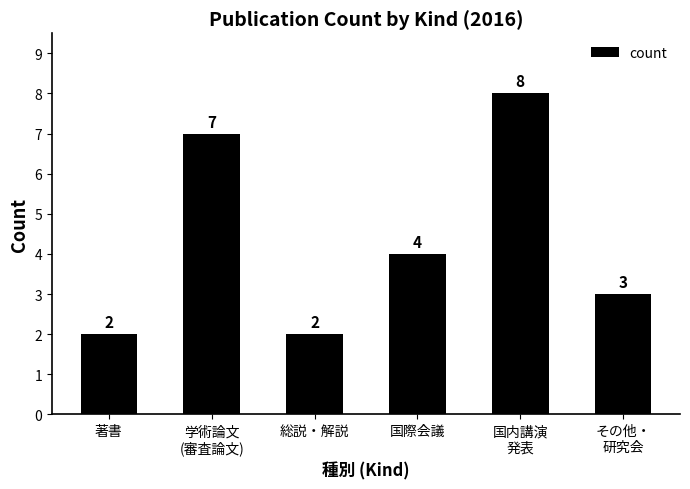

Which category has the highest value across all series?

国内講演
発表